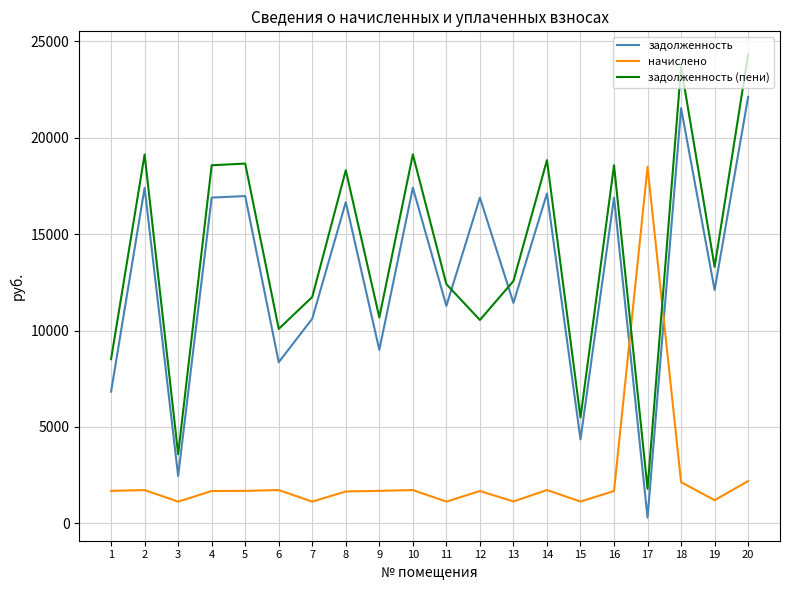

At how many categories does at least one series exceed 4947?

19